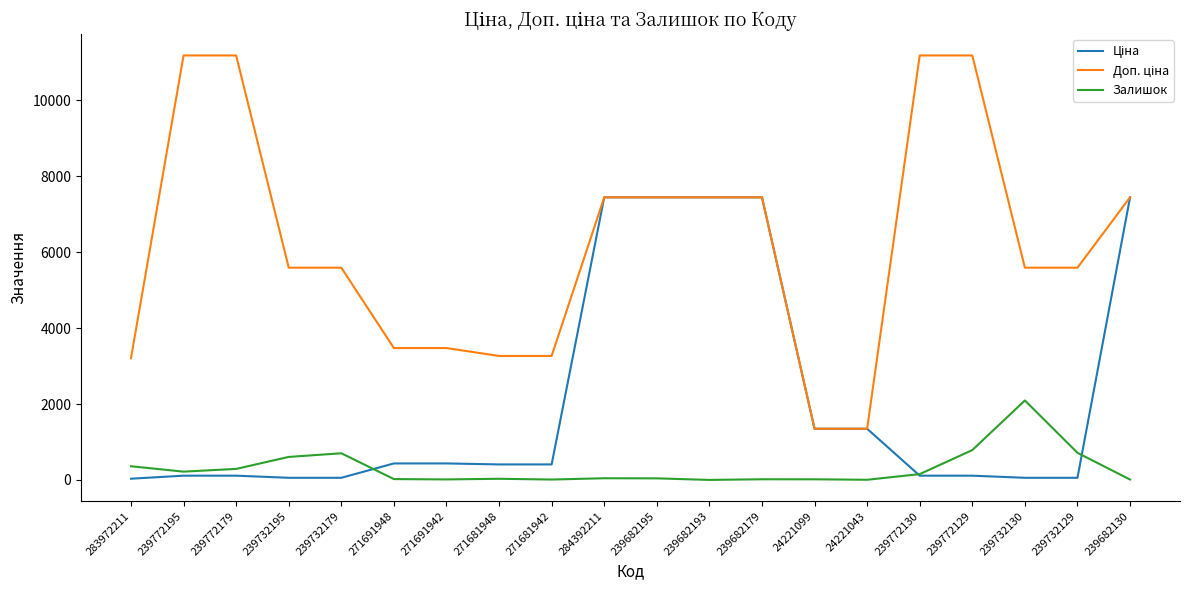

What is the total value across all series at 239772130?

11446.8